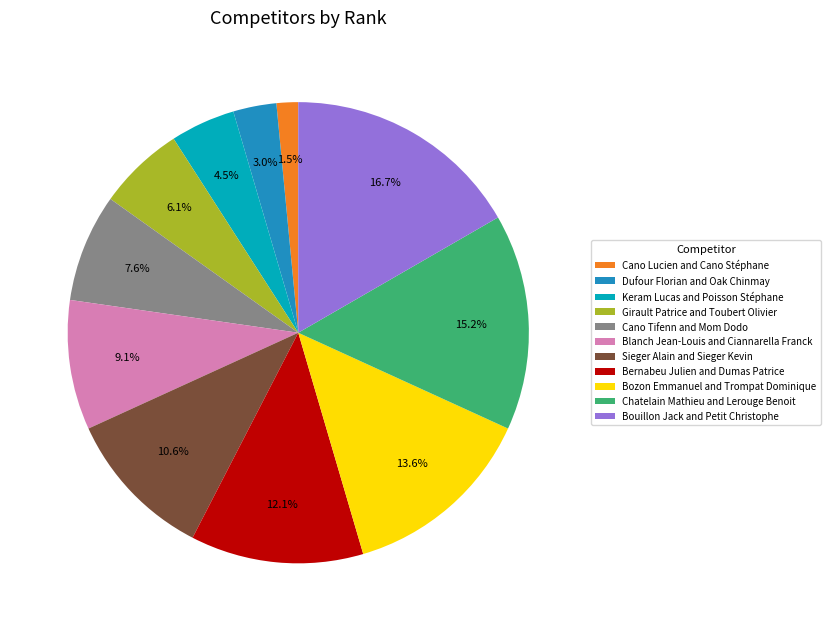

What percentage is the Dufour Florian and Oak Chinmay slice, to the nearest percent?

3%